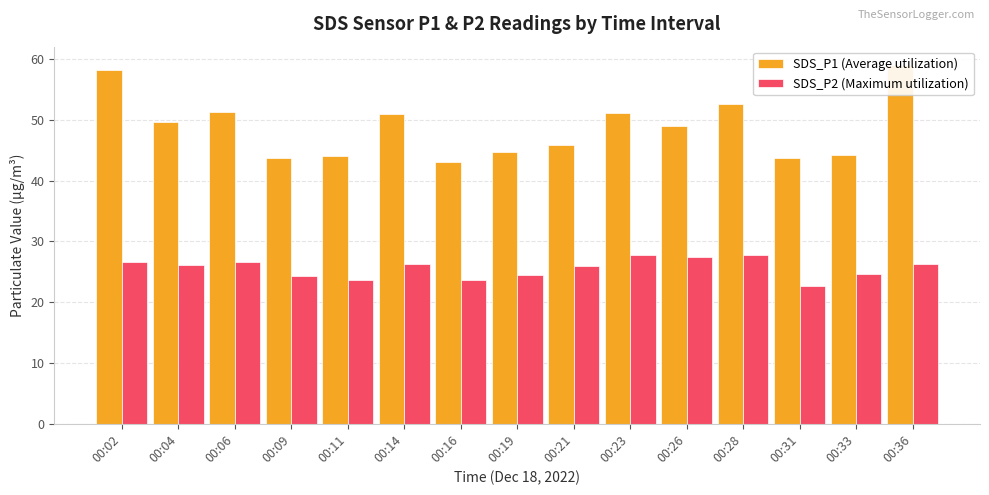

How many values in the SDS_P2 (Maximum utilization) series are below 26?

7